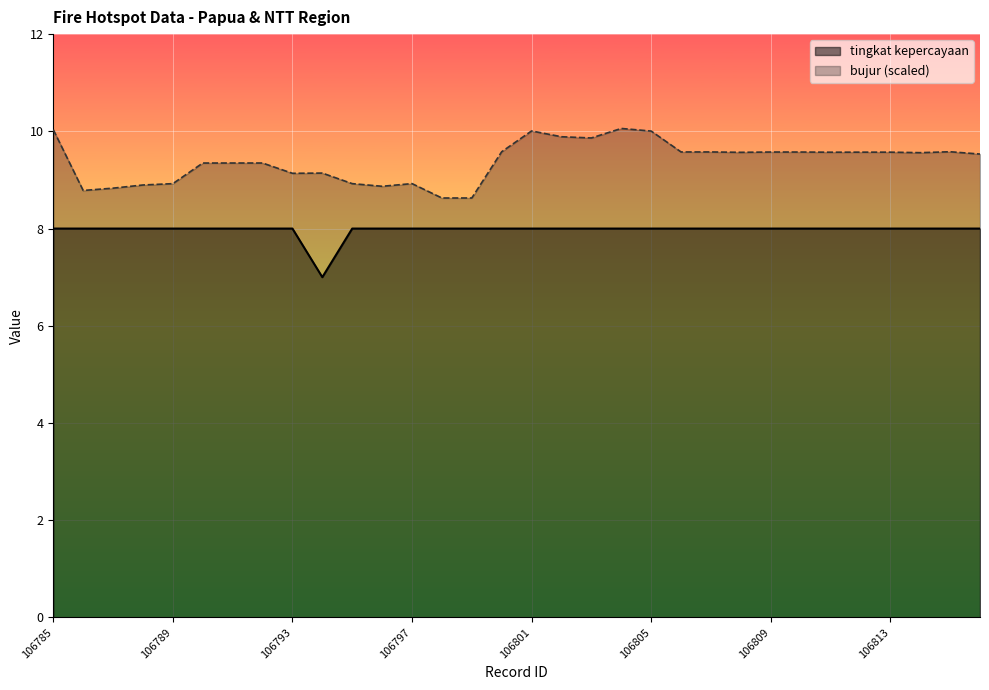

List the labels in order of value, smallest first.

106794, 106785, 106786, 106787, 106788, 106789, 106790, 106791, 106792, 106793, 106795, 106796, 106797, 106798, 106799, 106800, 106801, 106802, 106803, 106804, 106805, 106806, 106807, 106808, 106809, 106810, 106811, 106812, 106813, 106814, 106815, 106816